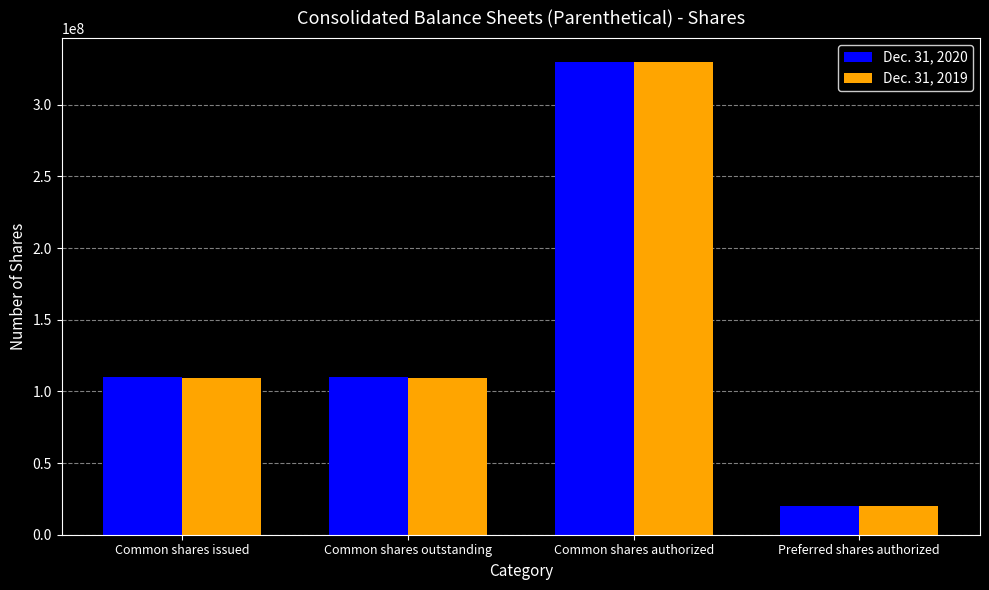

True or false: Dec. 31, 2020 has a value of 330000000 at Common shares authorized.

True